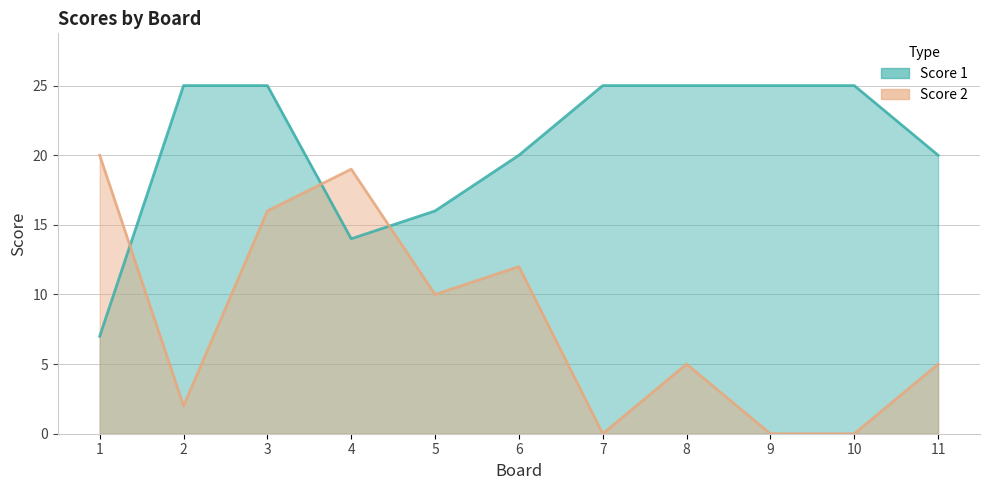

Count the number of categories in the chart.

11